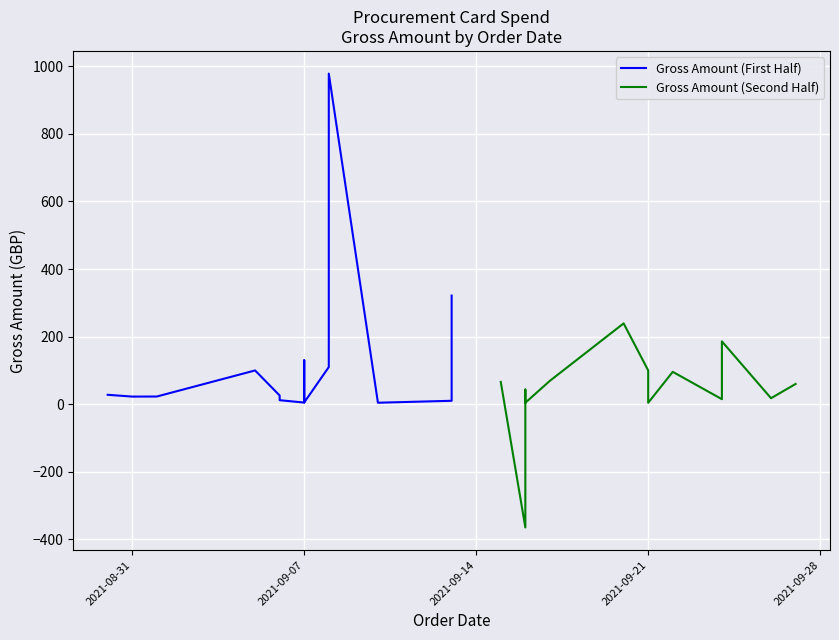

At how many categories does at least one series exceed 892?

1